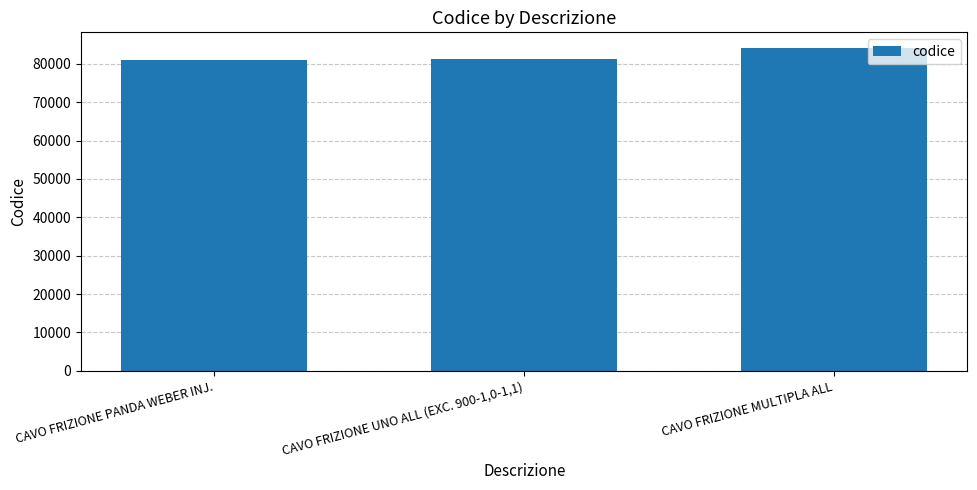

What is the difference between the maximum and minimum values?

2878